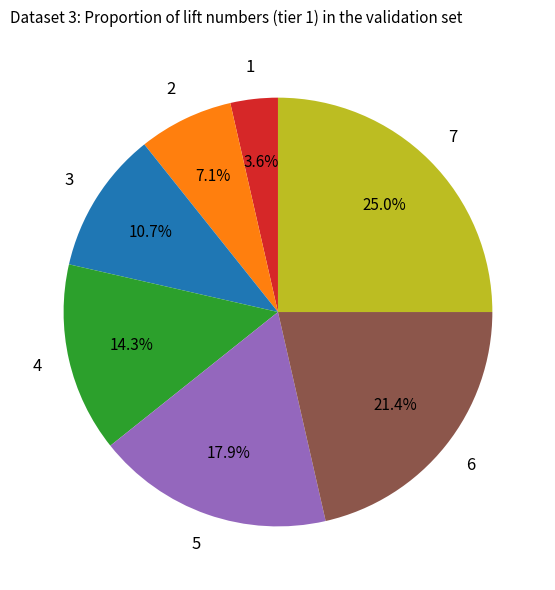

Is there any slice that represents more than half of the pie?

No